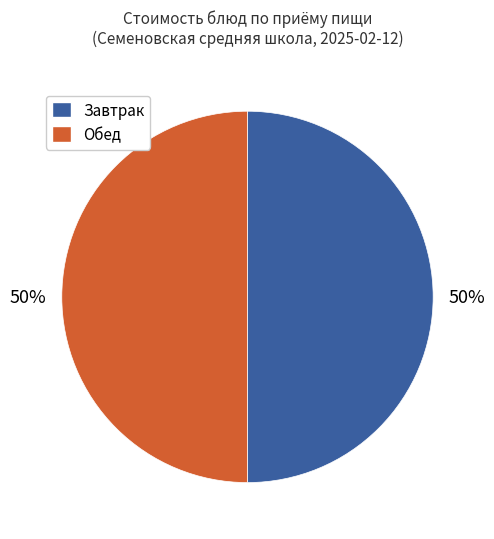

To the nearest percent, what is the average slice percentage?

50%